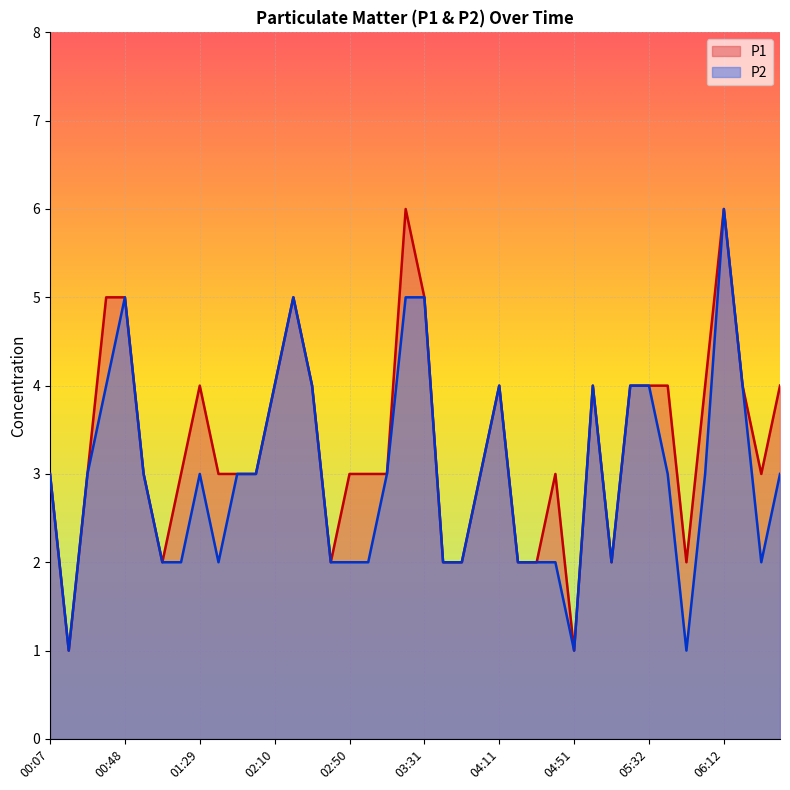

Which label corresponds to the largest value in the chart?

03:20